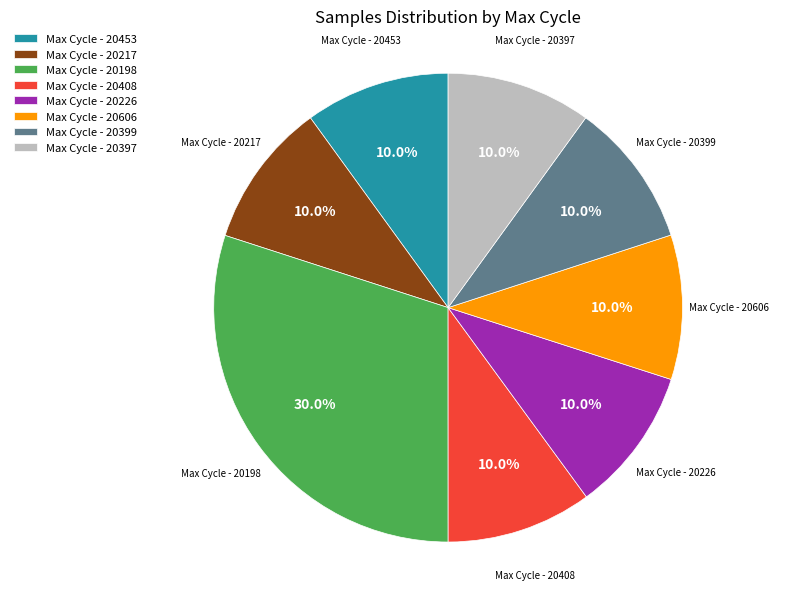

Approximately how many times larger is the value at Max Cycle - 20453 compared to Max Cycle - 20397?

1.0